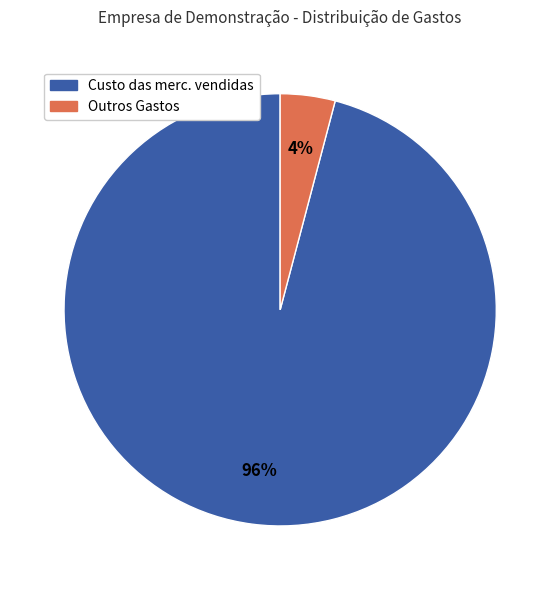

Which has a higher value, Outros Gastos or Custo das merc. vendidas?

Custo das merc. vendidas